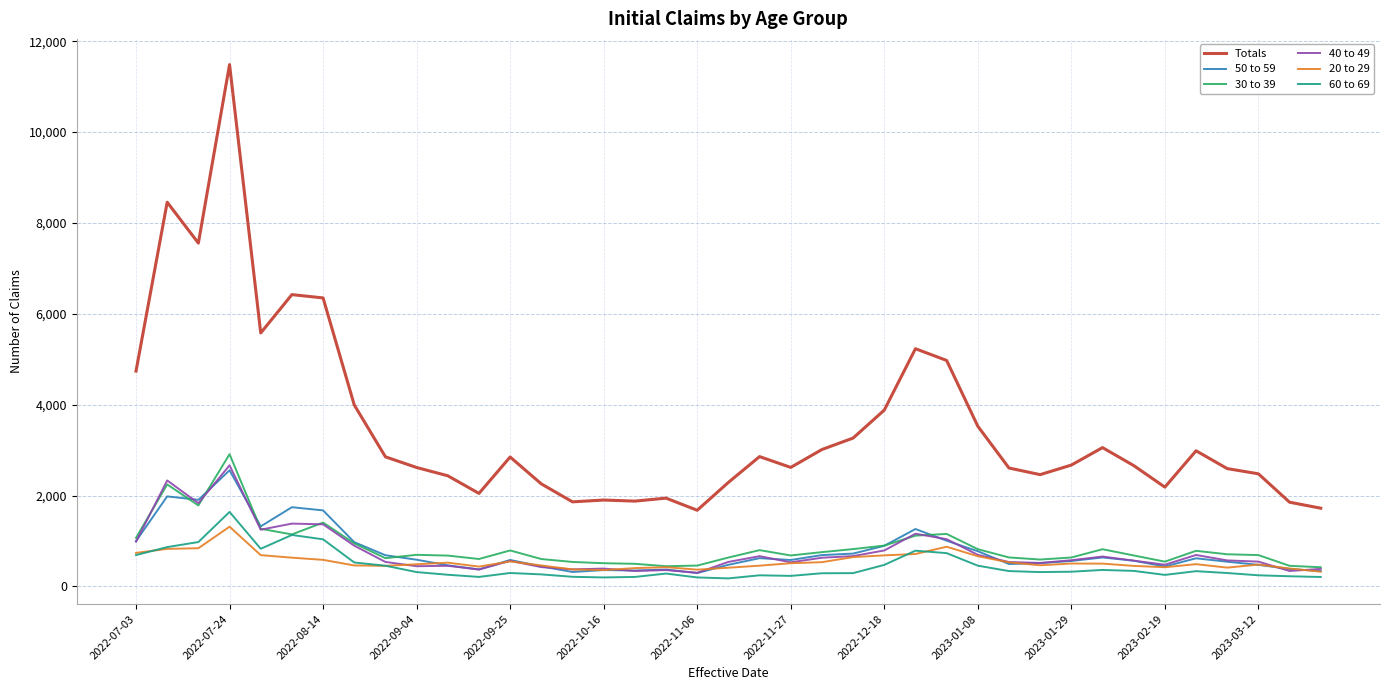

What is the lowest value of the 40 to 49 series?

299